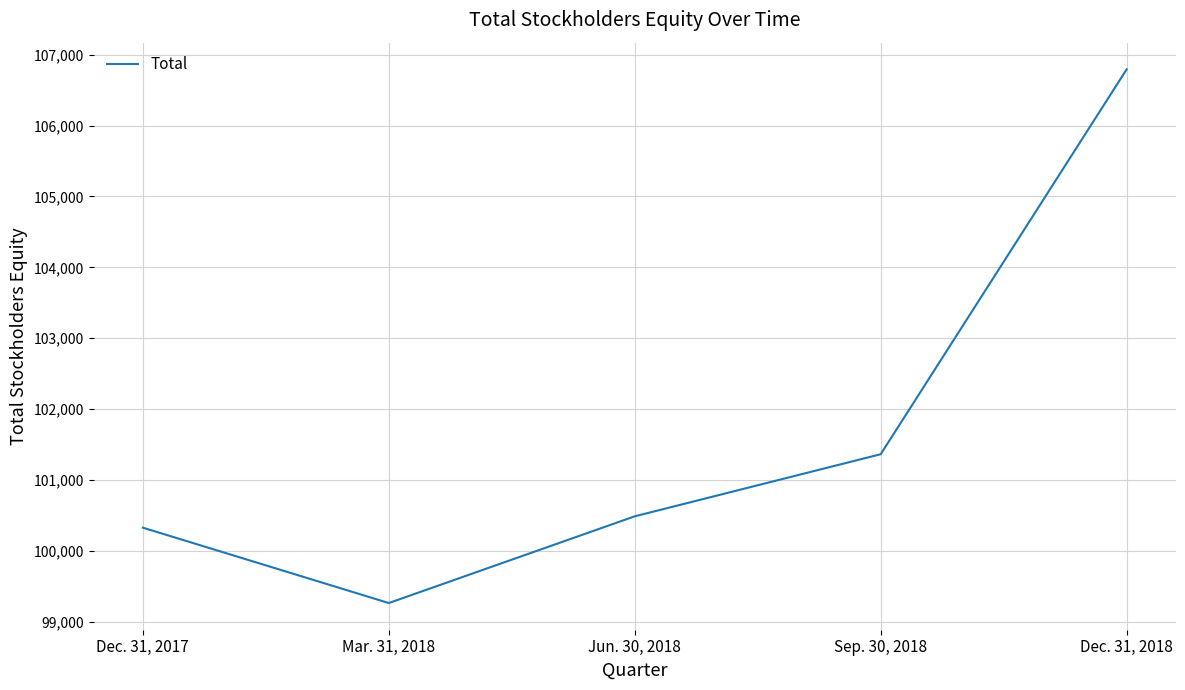

Count the number of categories in the chart.

5